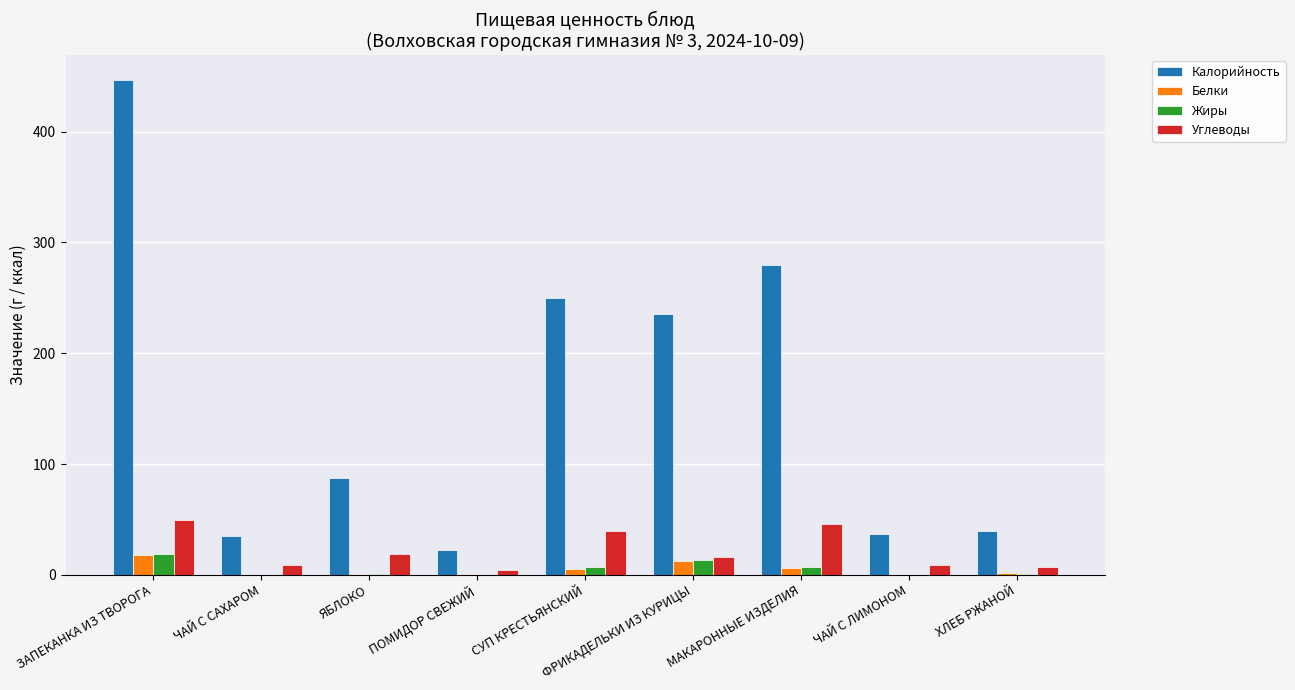

Between ЯБЛОКО and МАКАРОННЫЕ ИЗДЕЛИЯ, which series saw the biggest shift?

Калорийность